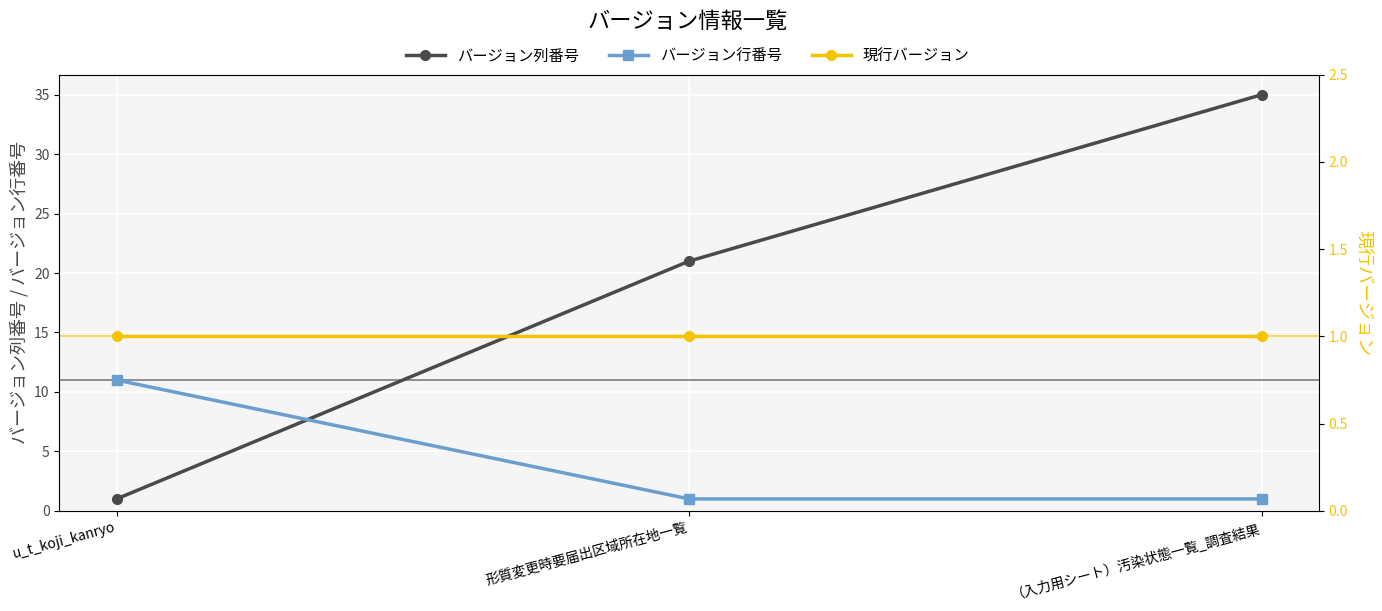

Reading left to right, transcribe all the data shown in this chart.

バージョン列番号: u_t_koji_kanryo=1	形質変更時要届出区域所在地一覧=21	（入力用シート）汚染状態一覧_調査結果=35
バージョン行番号: u_t_koji_kanryo=11	形質変更時要届出区域所在地一覧=1	（入力用シート）汚染状態一覧_調査結果=1
現行バージョン: u_t_koji_kanryo=1	形質変更時要届出区域所在地一覧=1	（入力用シート）汚染状態一覧_調査結果=1